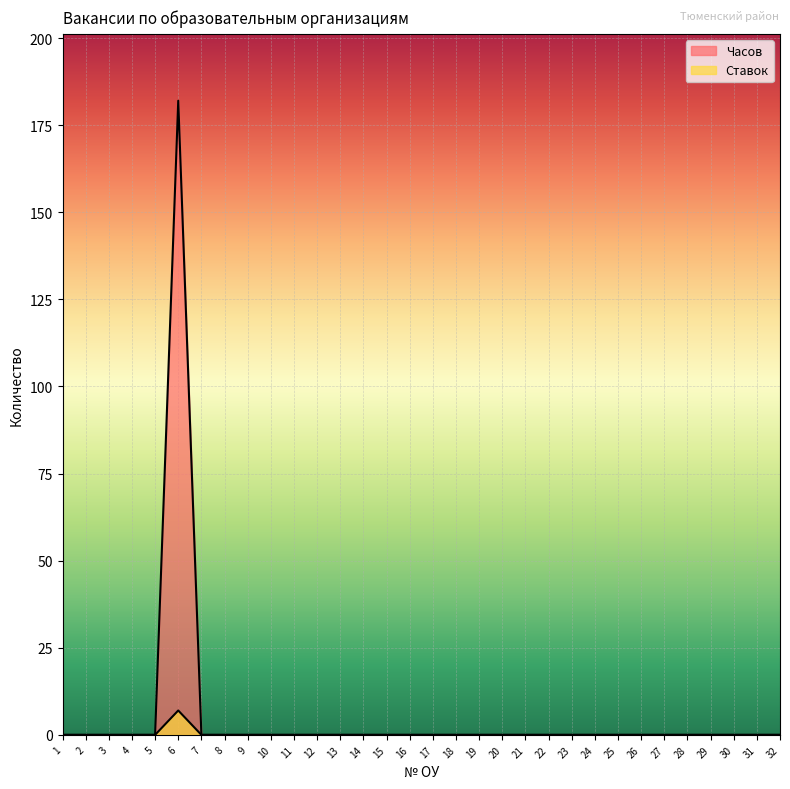

How many lines are shown in the chart?

2